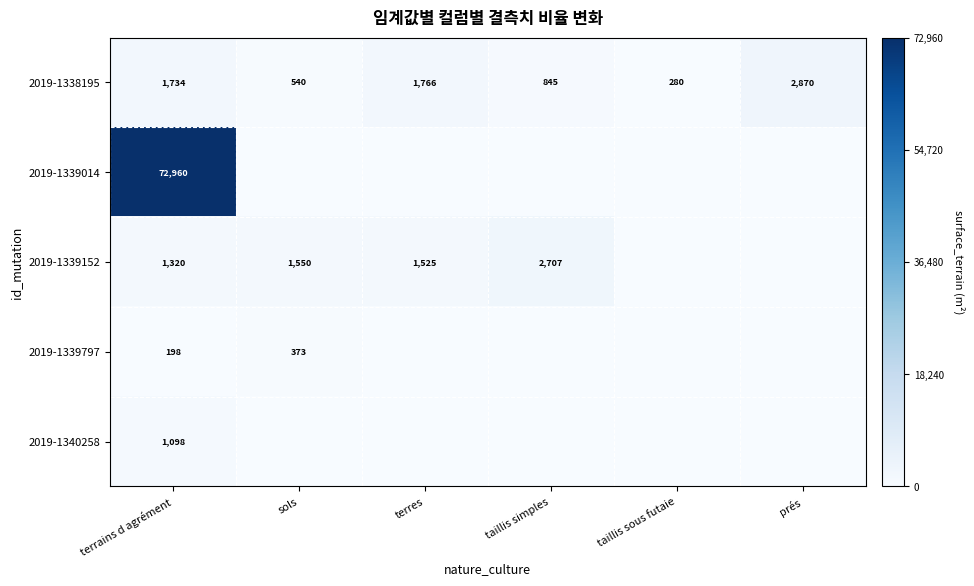

At which label does 2019-1338195 reach its minimum?

taillis sous futaie